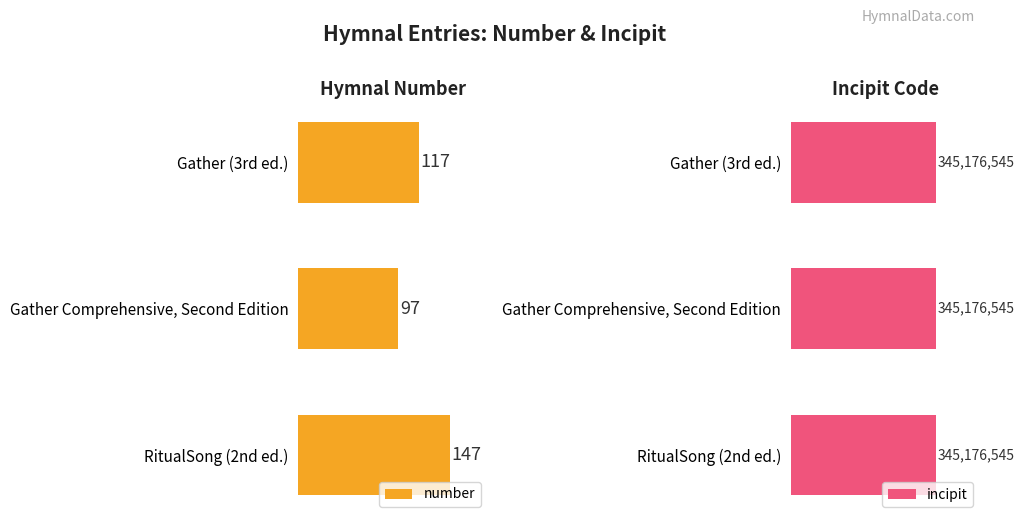

How many categories are shown in the chart?

3